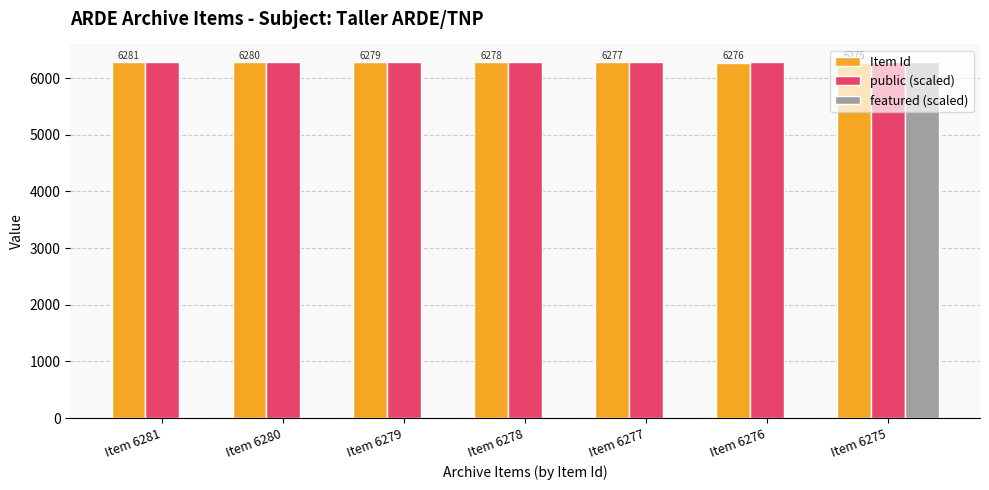

What is the sum of all public (scaled) values?

43967